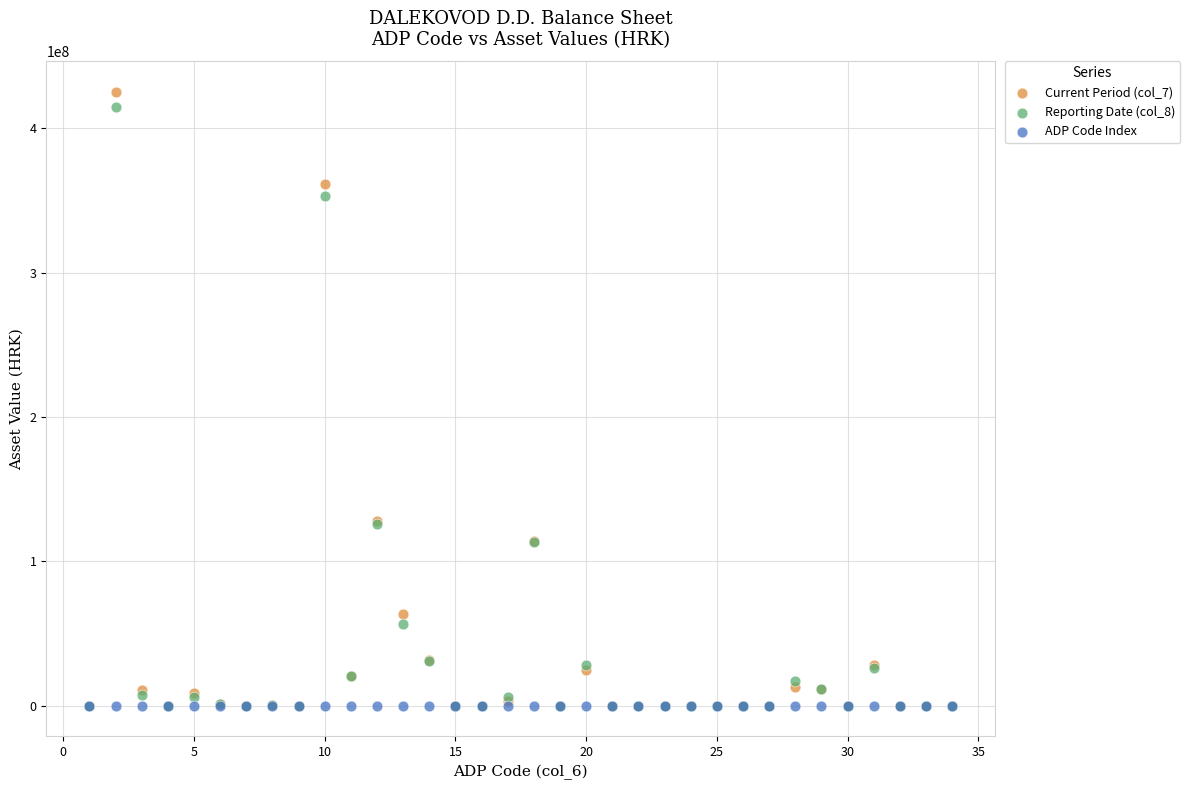

What are all the series names shown in the legend?

Current Period (col_7), Reporting Date (col_8), ADP Code Index